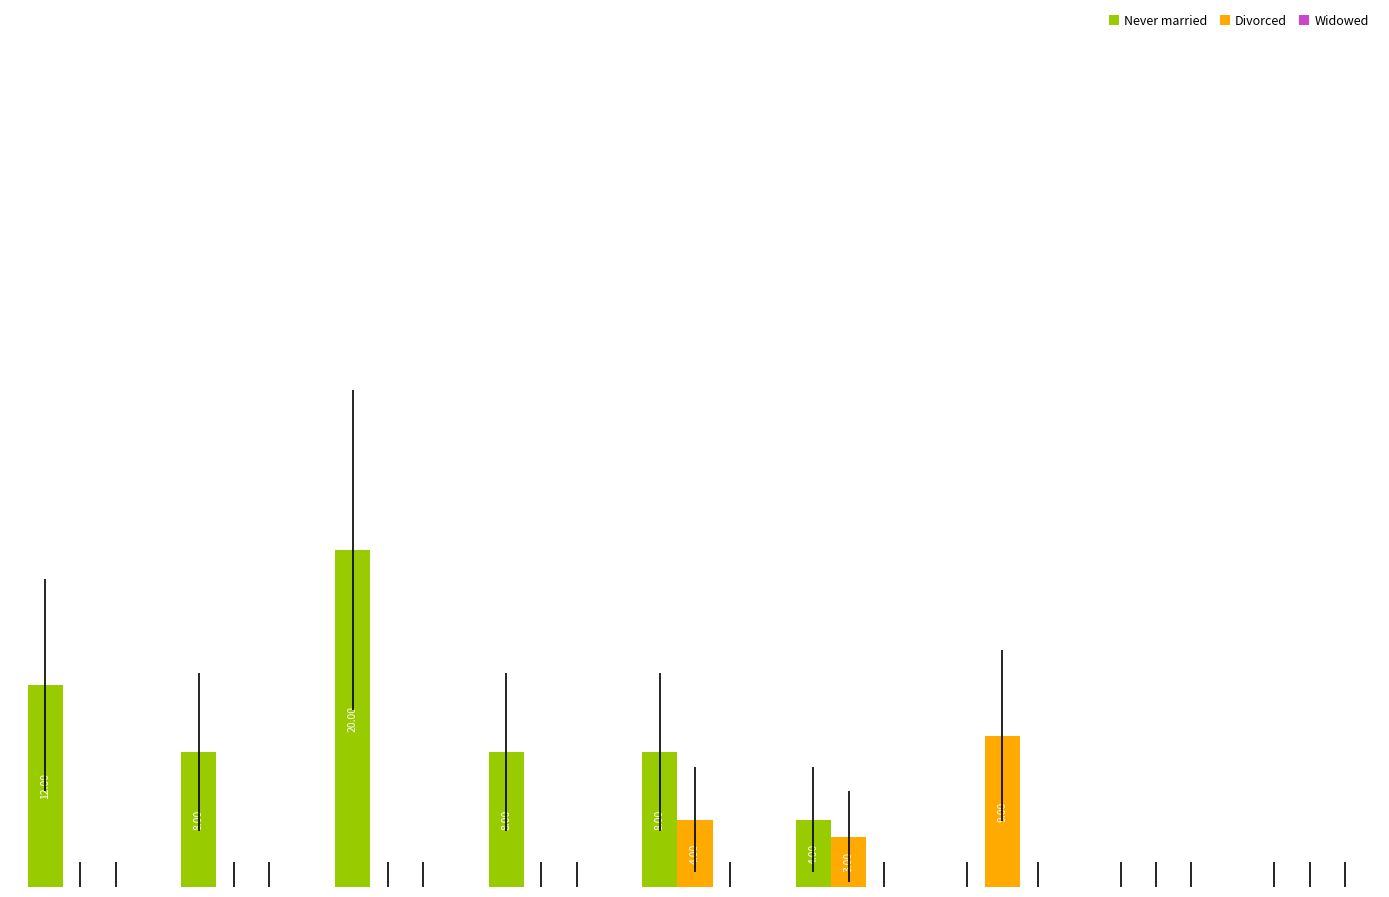

Which series has the largest range (max minus min)?

Never married